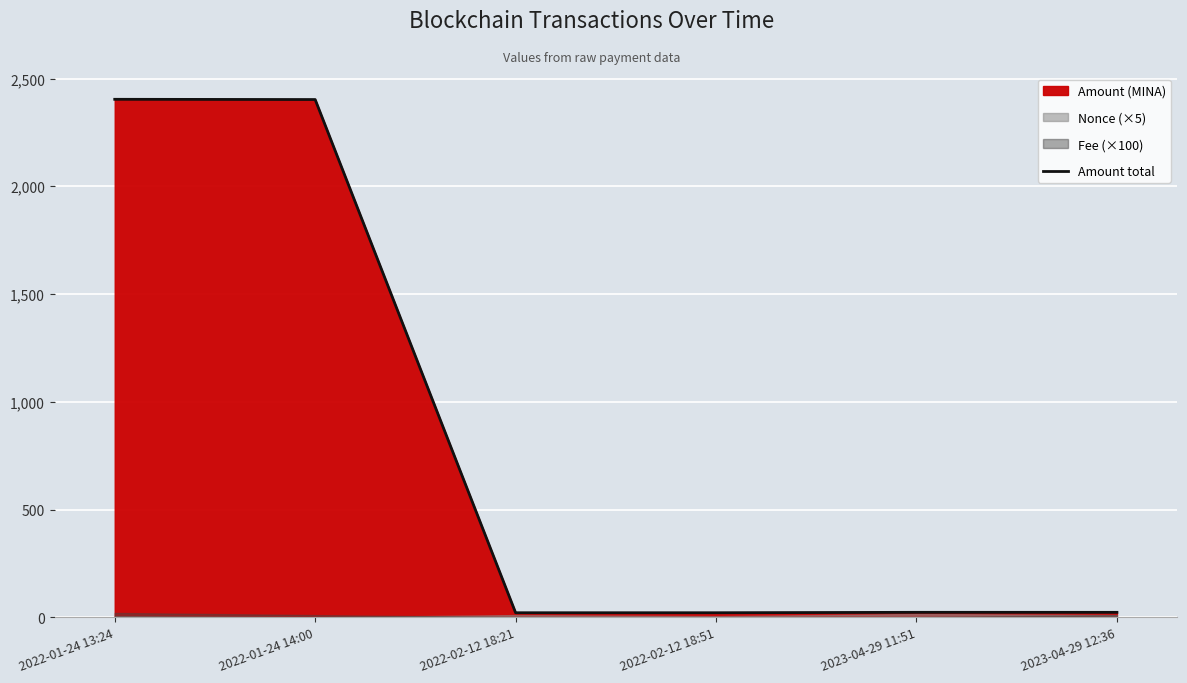

What is the label of the 4th point from the right?

2022-02-12 18:21